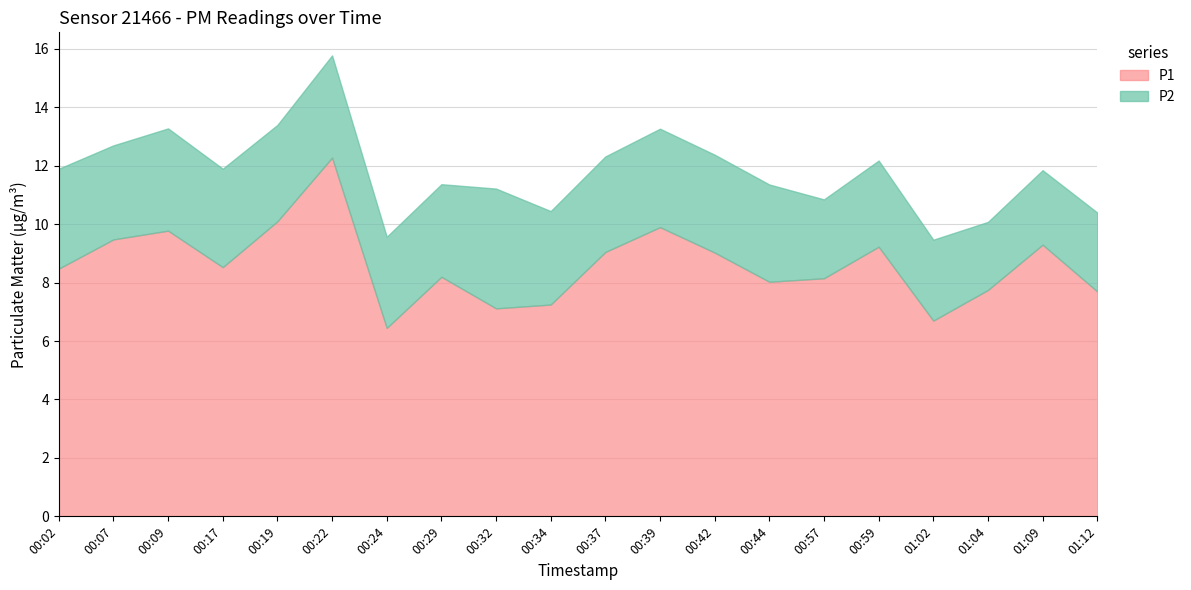

True or false: P1 and P2 intersect in this chart.

False